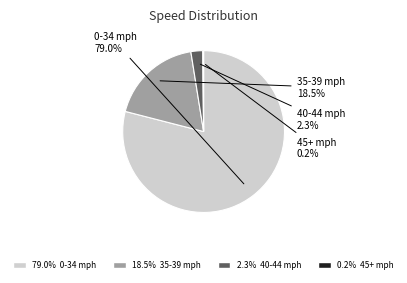

Is there a majority slice in this chart?

Yes